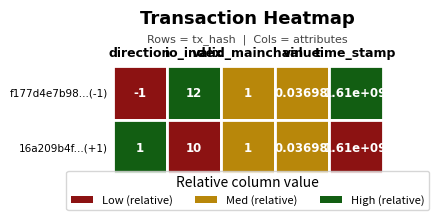

What is the sum of the 16a209b4fbd25719a9f2305b4395e6a5febf8e0 values at time_stamp and valid_mainchain?

1605913604.0